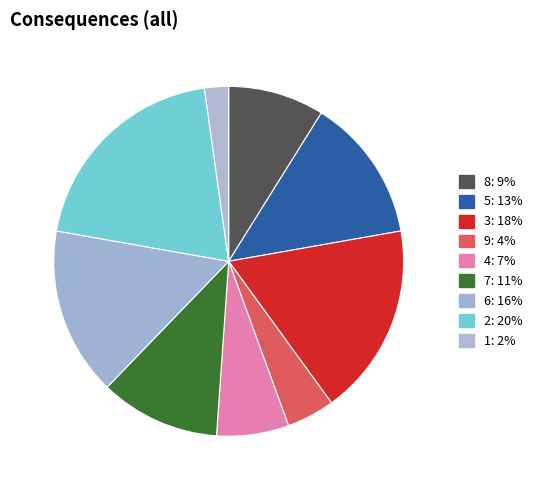

True or false: 6 accounts for 16% of the total.

True